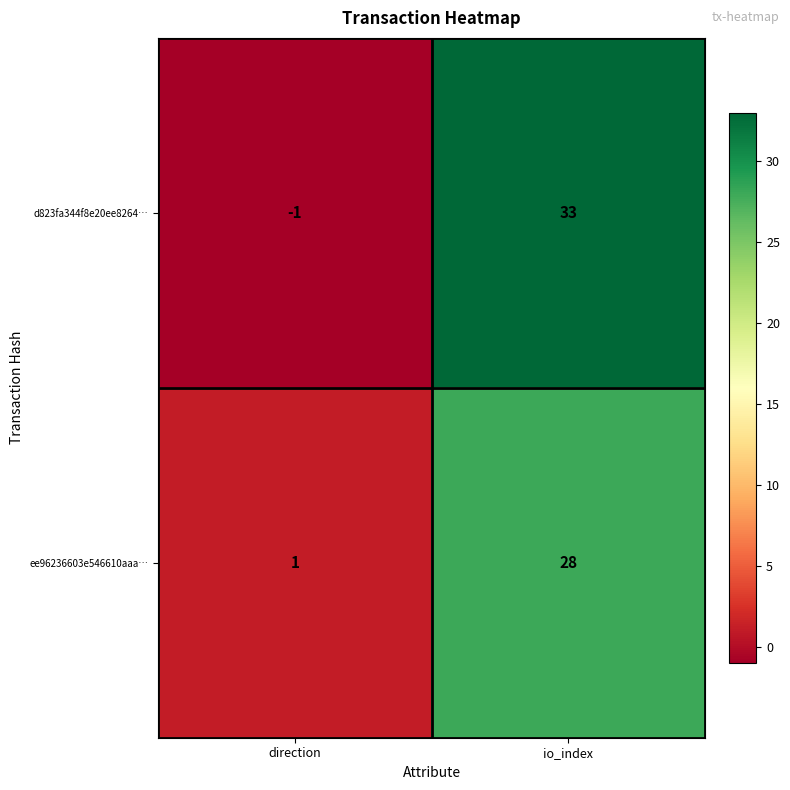

The value of ee96236603e546610aaa… at io_index is 28. True or false?

True